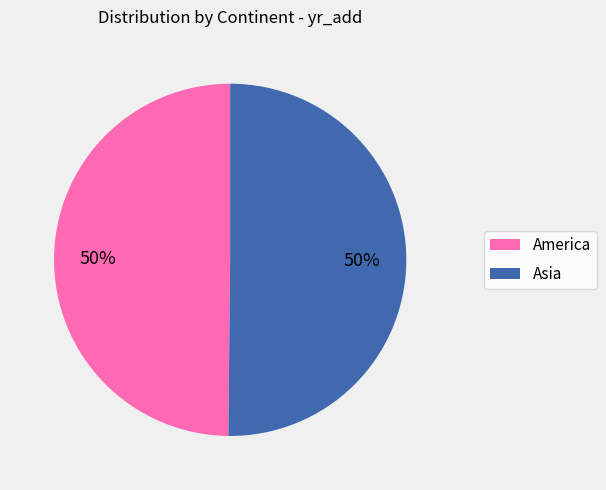

True or false: America accounts for 50% of the total.

True